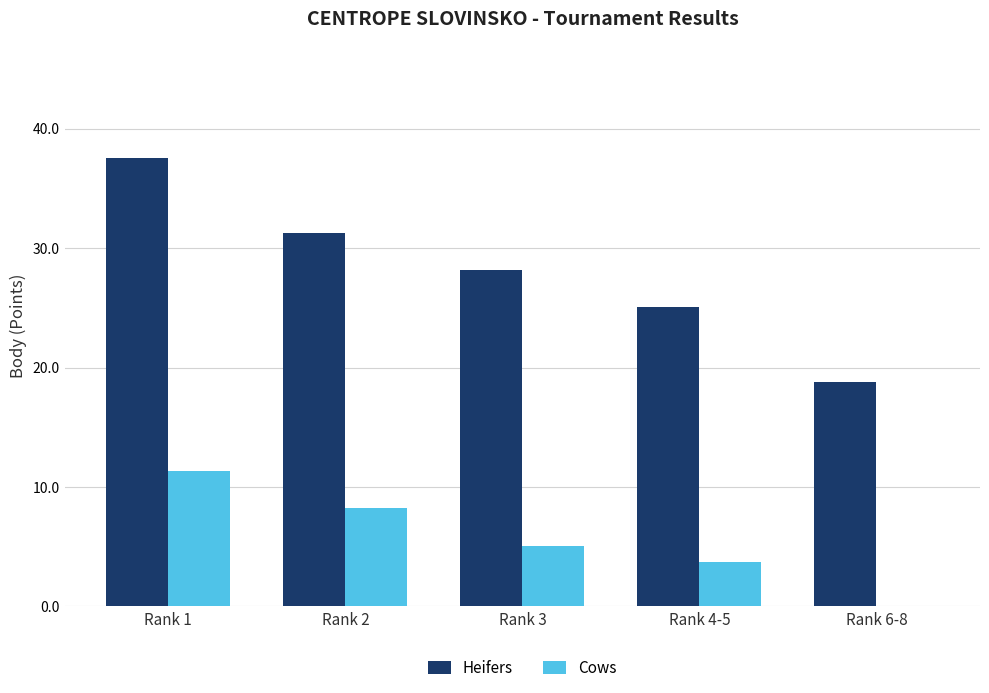

What is the total value across all series at Rank 3?

33.3